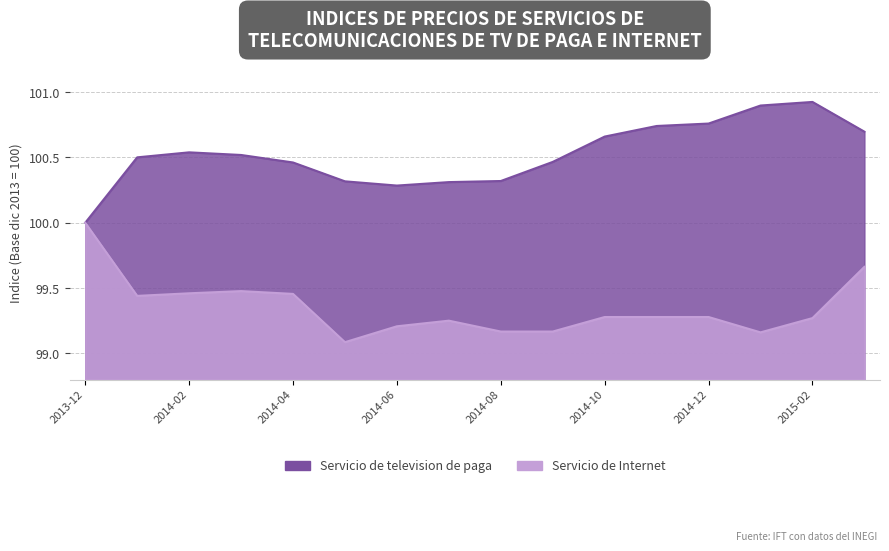

How many lines are shown in the chart?

2